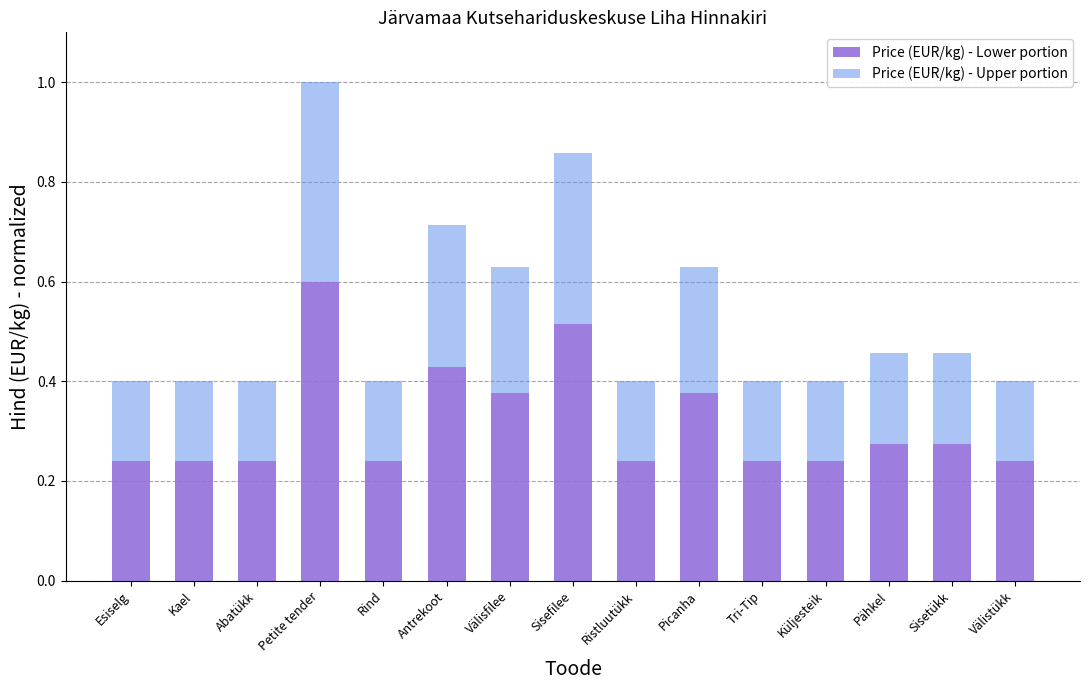

What is the highest value of the Price (EUR/kg) - Lower portion series?

0.6